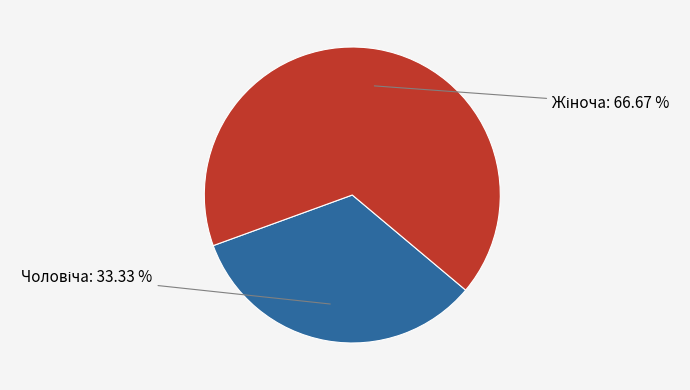

How many segments does this pie chart have?

2